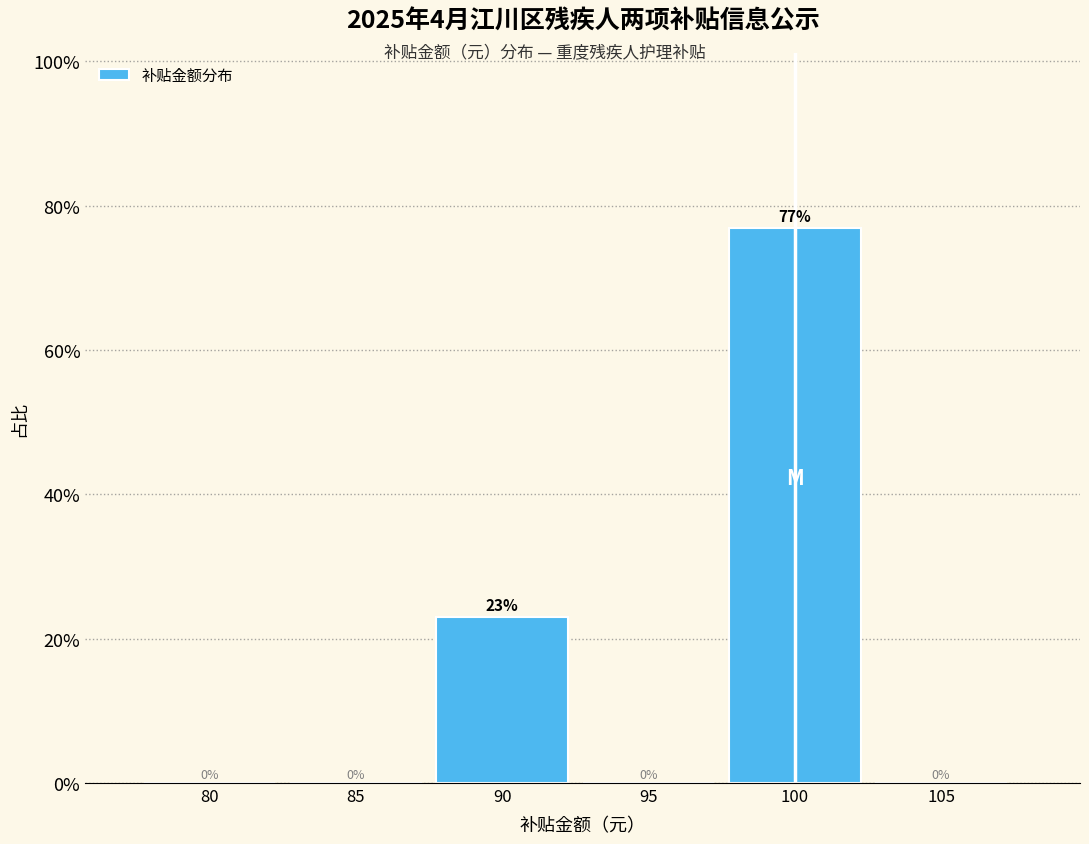

Is it true that the value at 80 is -24.6?

False